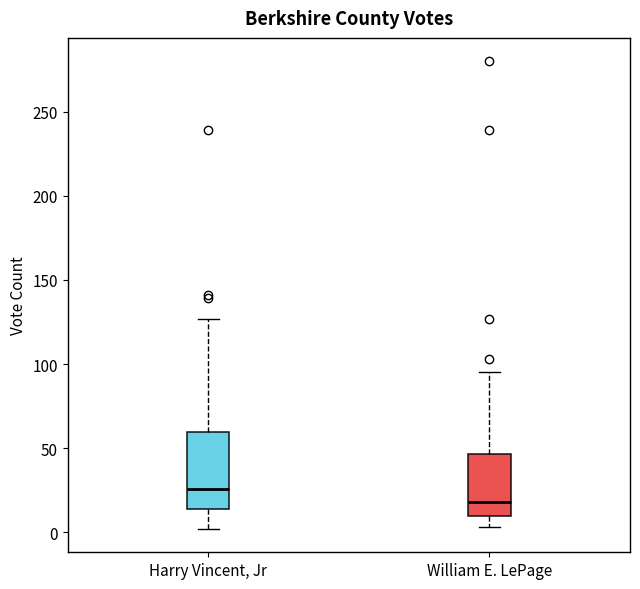

Reading left to right, read every box against the y-axis: the position of its median line, the range the box covers, and the ends of its whiskers. The values are not printed on the chart, so give them approximately, as read against the axis.

Harry Vincent, Jr: median 25, box 15 to 60, whiskers 0 to 125
William E. LePage: median 20, box 10 to 45, whiskers 5 to 95